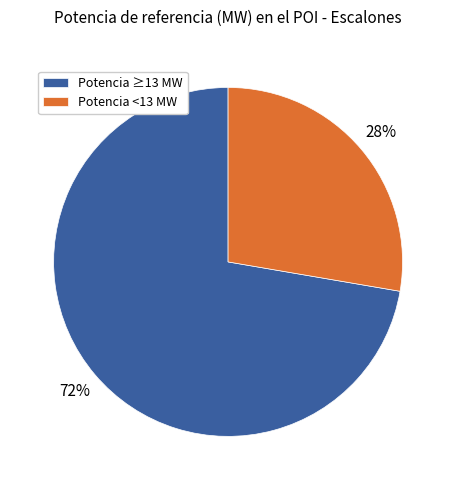

Is there any slice that represents more than half of the pie?

Yes